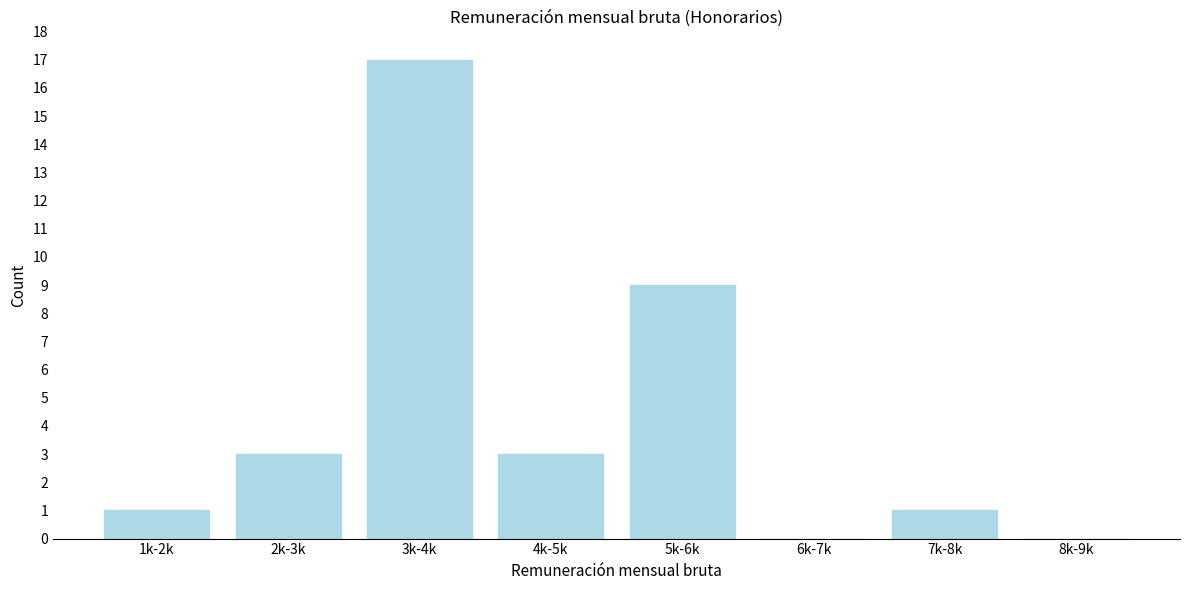

Reading right to left, what are all the values shown in this chart?

8k-9k=0	7k-8k=1	6k-7k=0	5k-6k=9	4k-5k=3	3k-4k=17	2k-3k=3	1k-2k=1